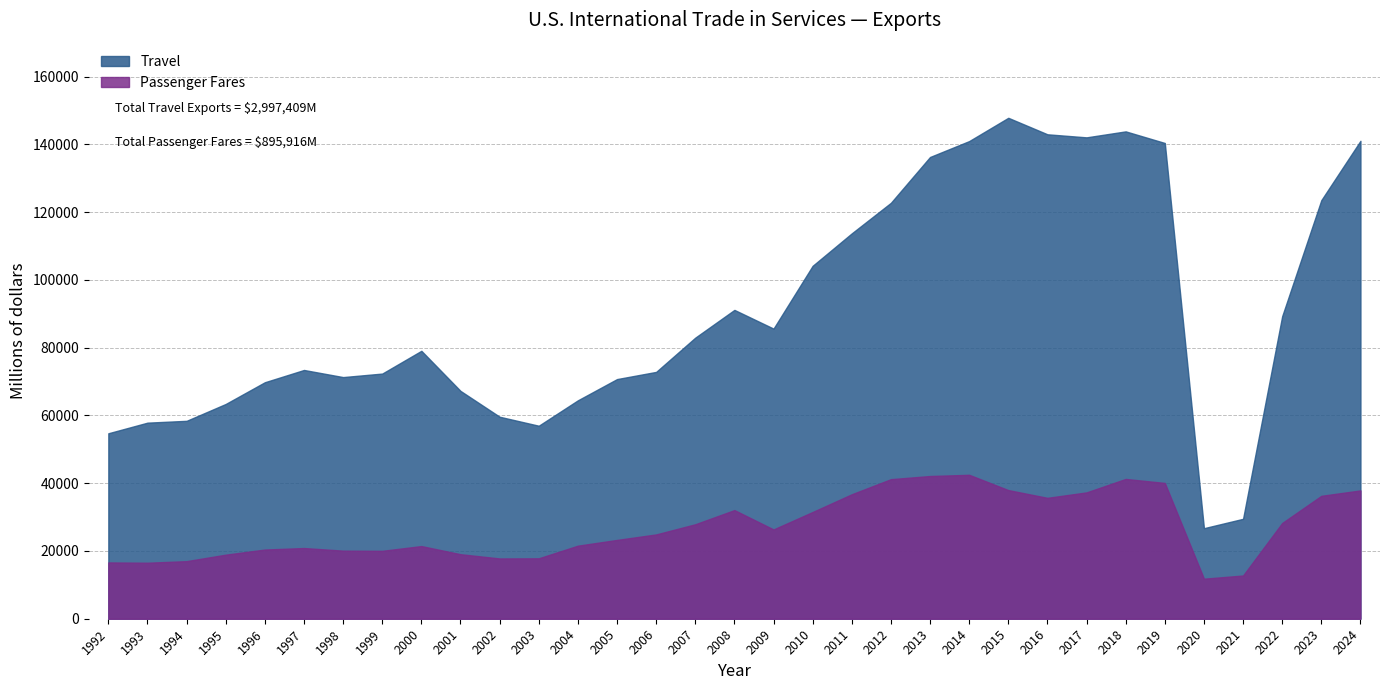

In Travel, how many points are higher than both neighbors (excluding endpoints)?

5